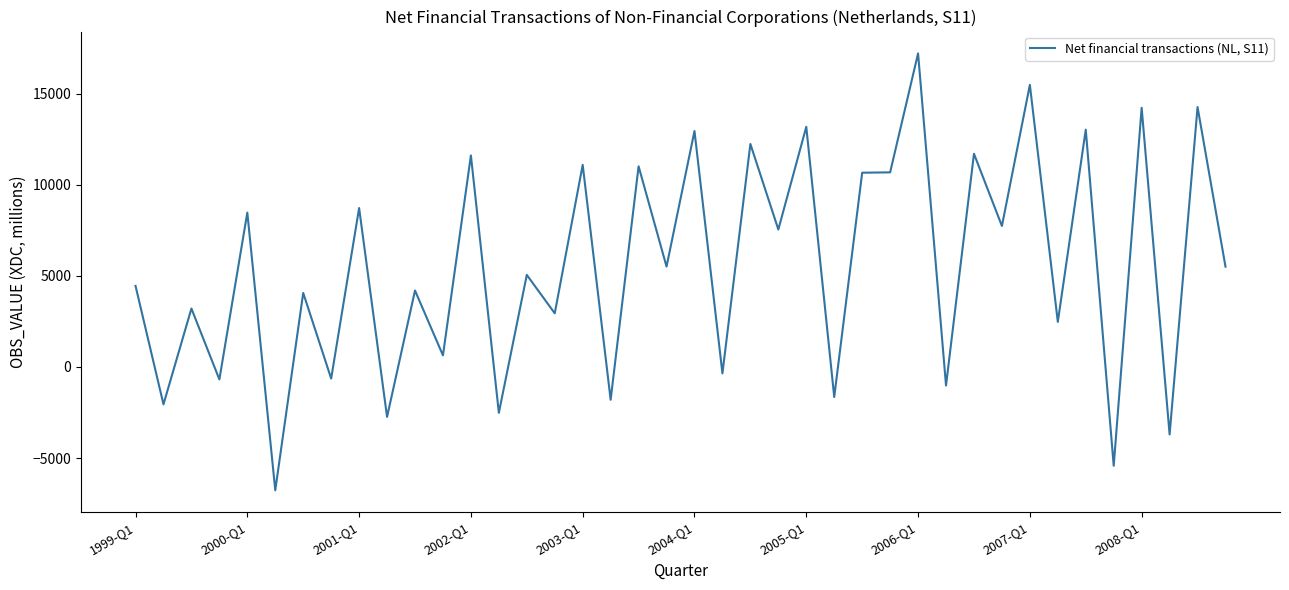

What is the smallest value displayed?

-6767